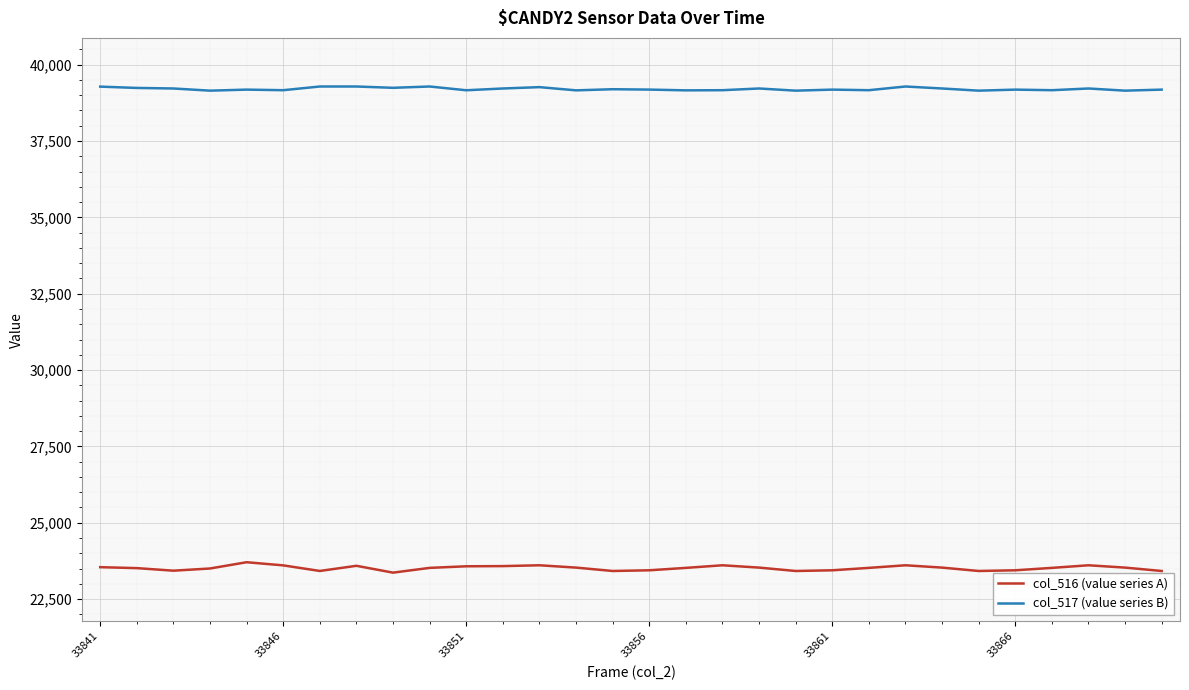

What is the greatest value displayed?

39284